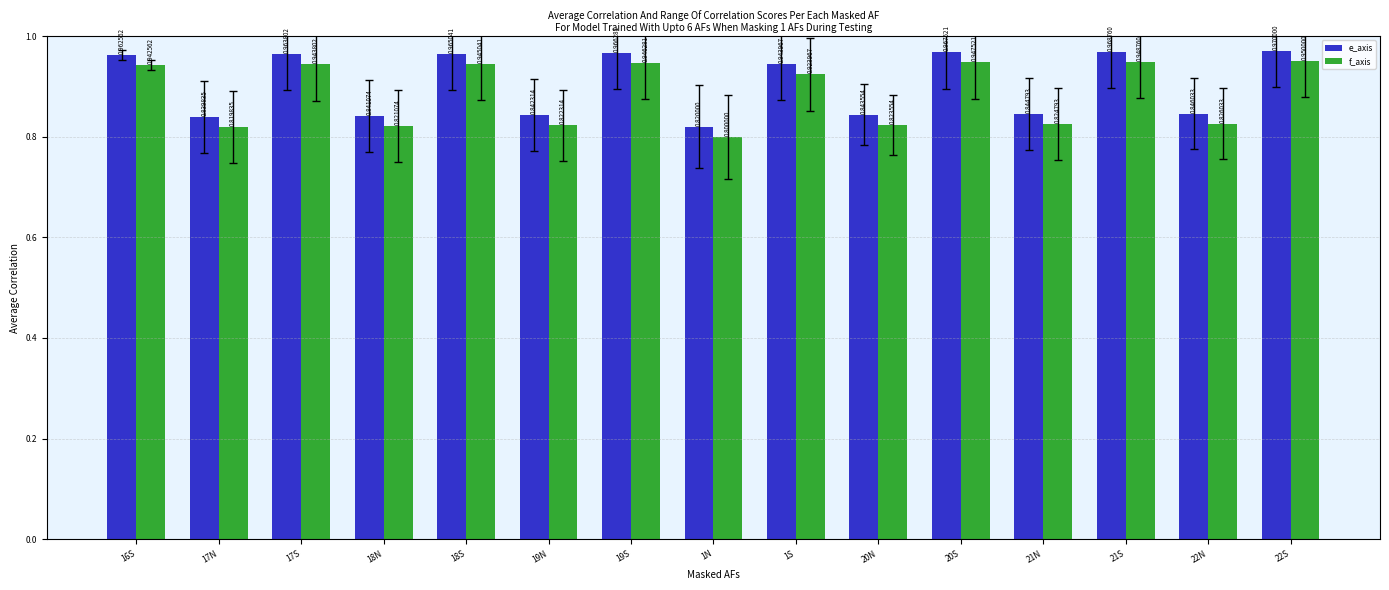

At which category is the sum across all series the highest?

22S